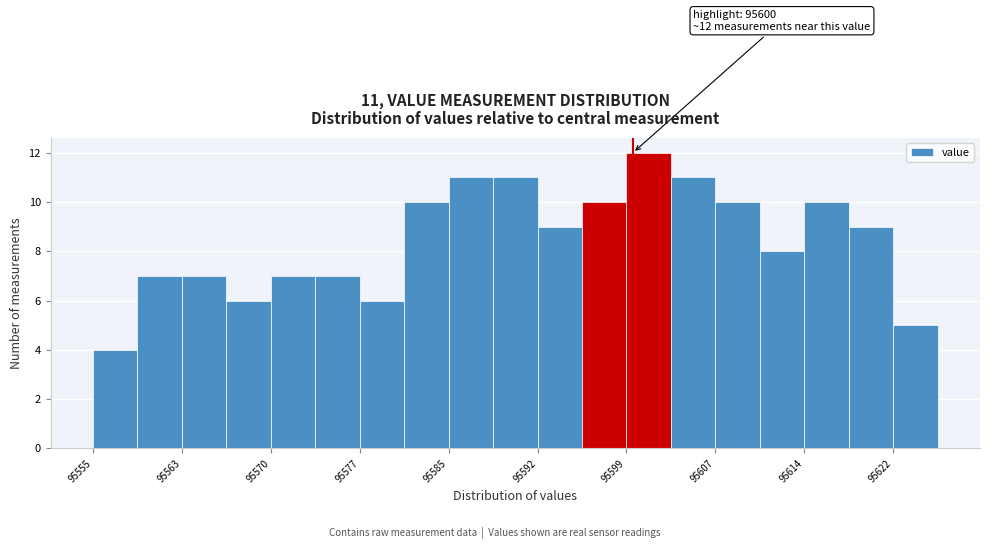

Read against the x-axis, roughly where is the centre of the tallest bar?

95601